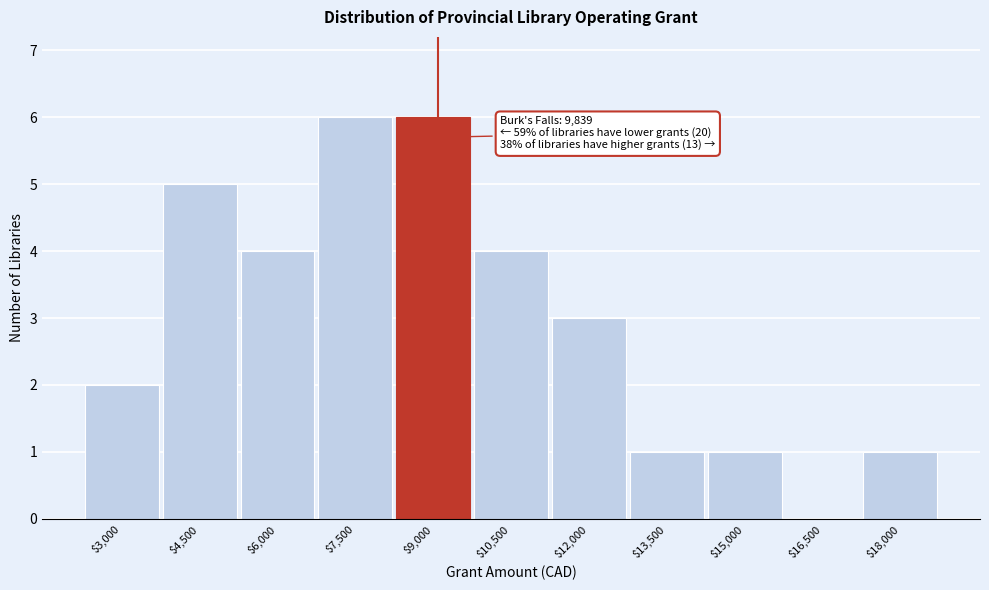

What is the maximum value shown in the chart?

6